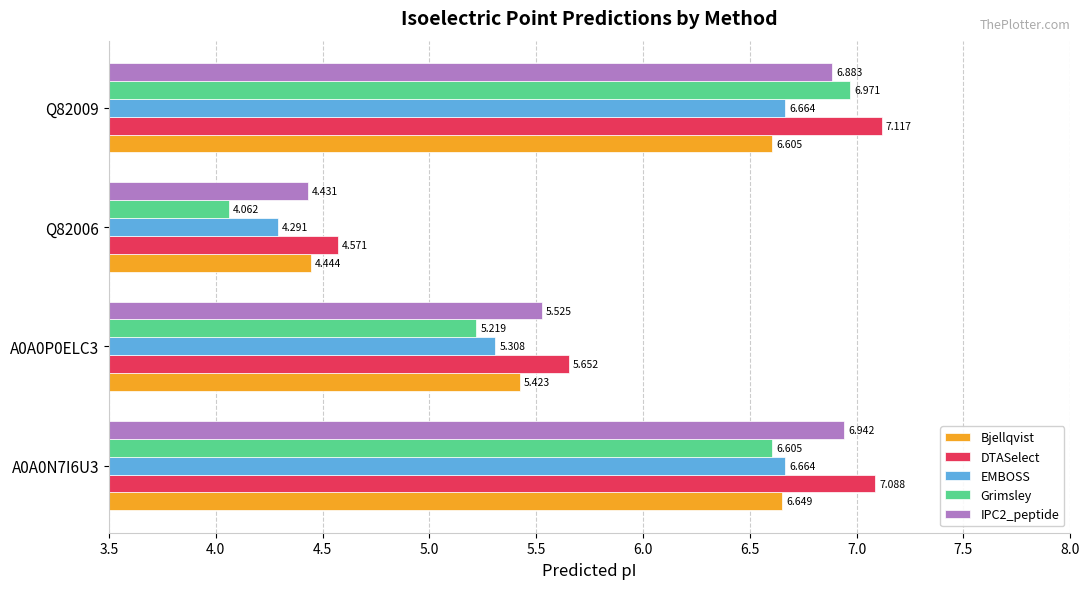

Which series has the largest total across all categories?

DTASelect